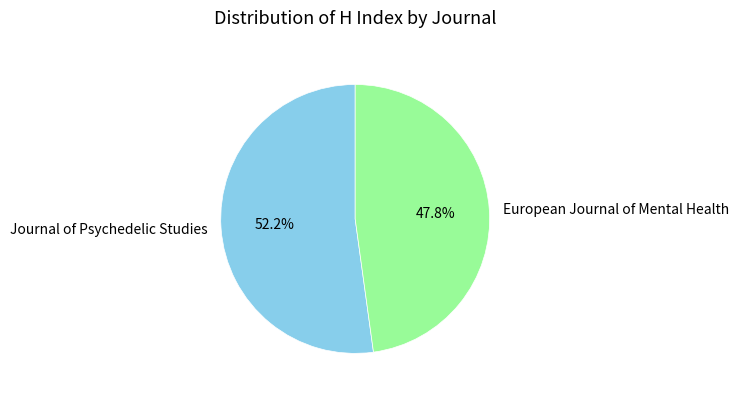

Which category has the smallest portion of the pie?

European Journal of Mental Health